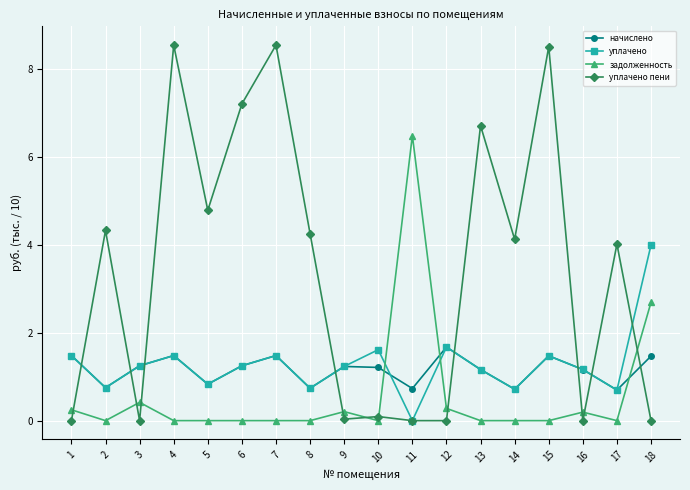

What is the difference between the задолженность values at 3 and 16?

0.2